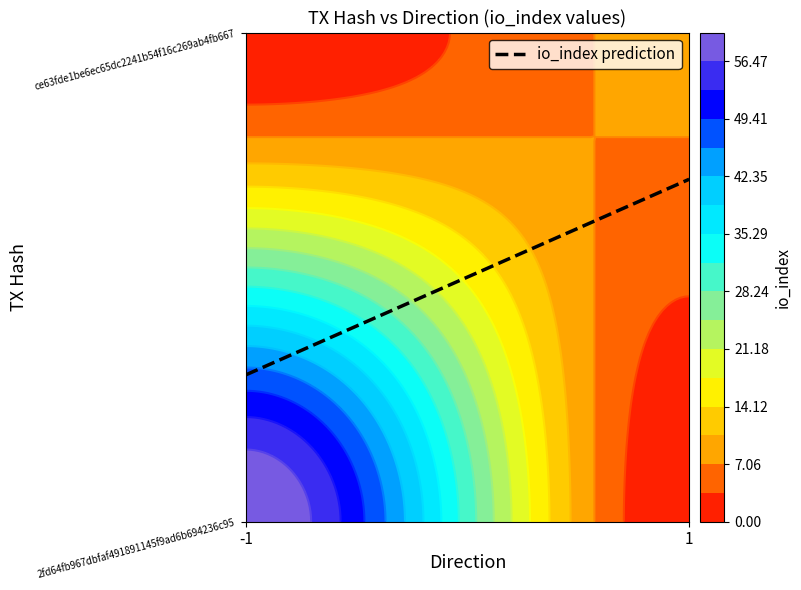

What is the spread (max minus min) of values at direction?

2